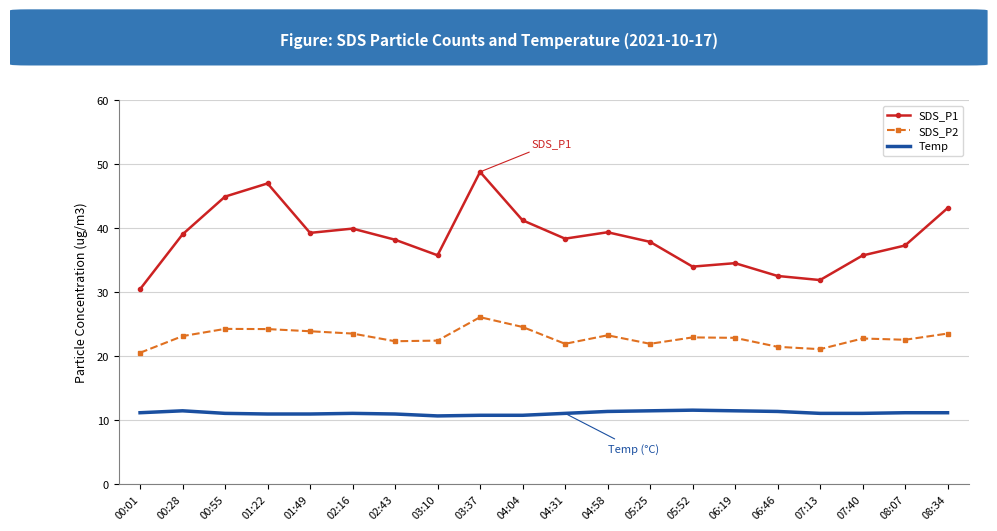

Which series has the widest spread of values?

SDS_P1